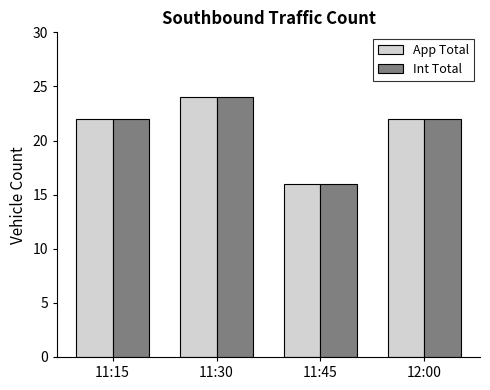

The Int Total series shows 9 at 11:30. True or false?

False